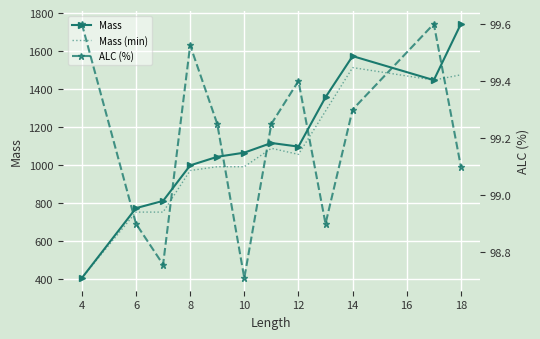

At how many categories does at least one series exceed 1179?

4